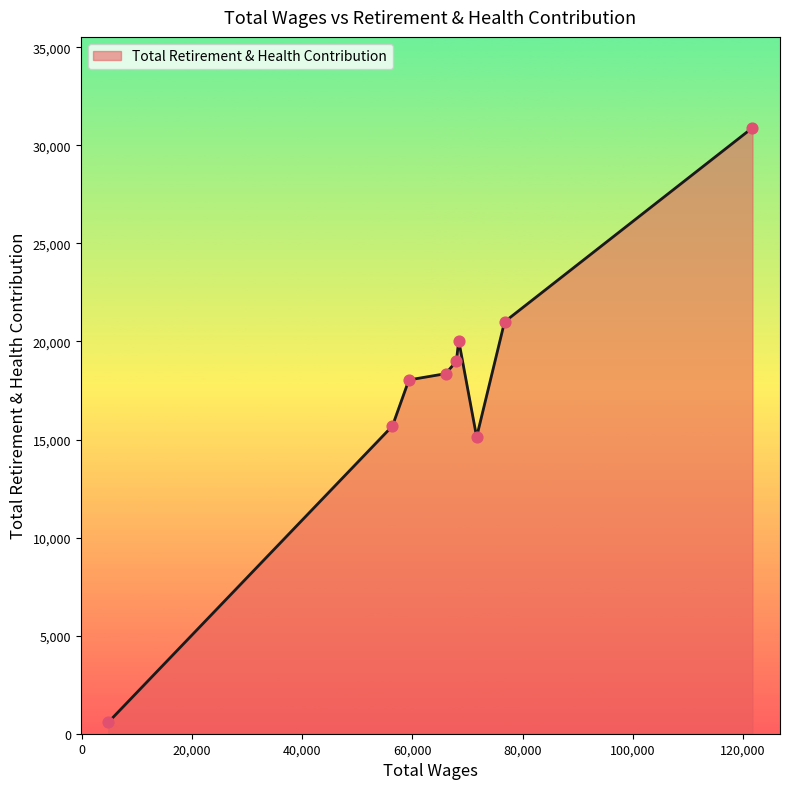

What is the maximum value shown in the chart?

30893